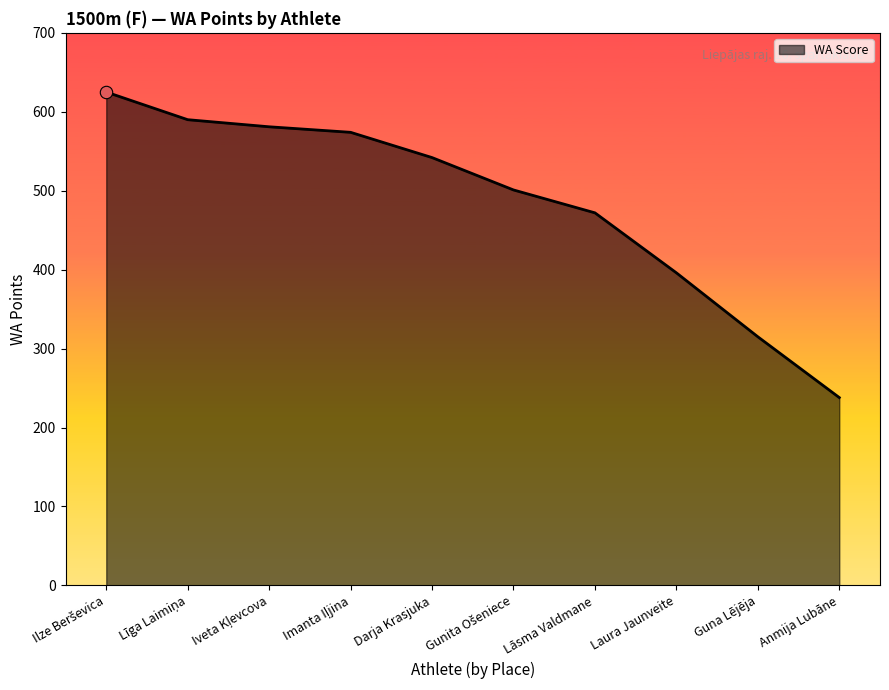

What is the change in value from Laura Jaunveite to Guna Lējēja?

-81